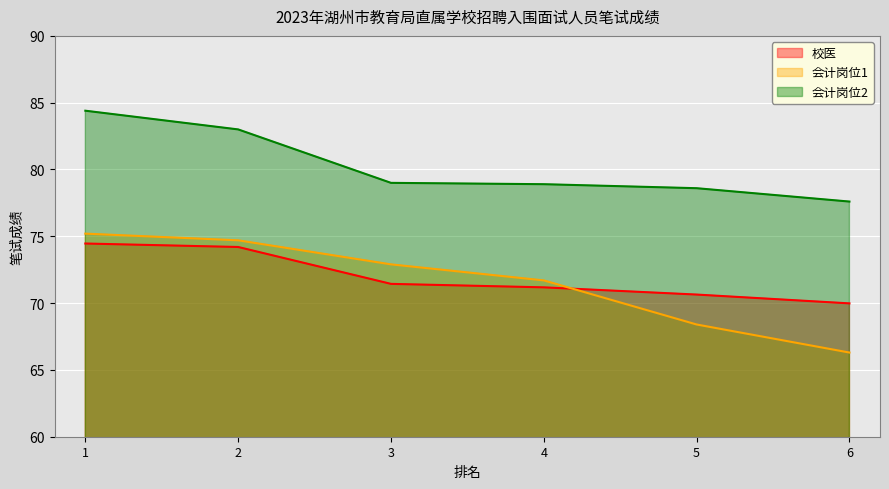

Which series has the largest range (max minus min)?

会计岗位1